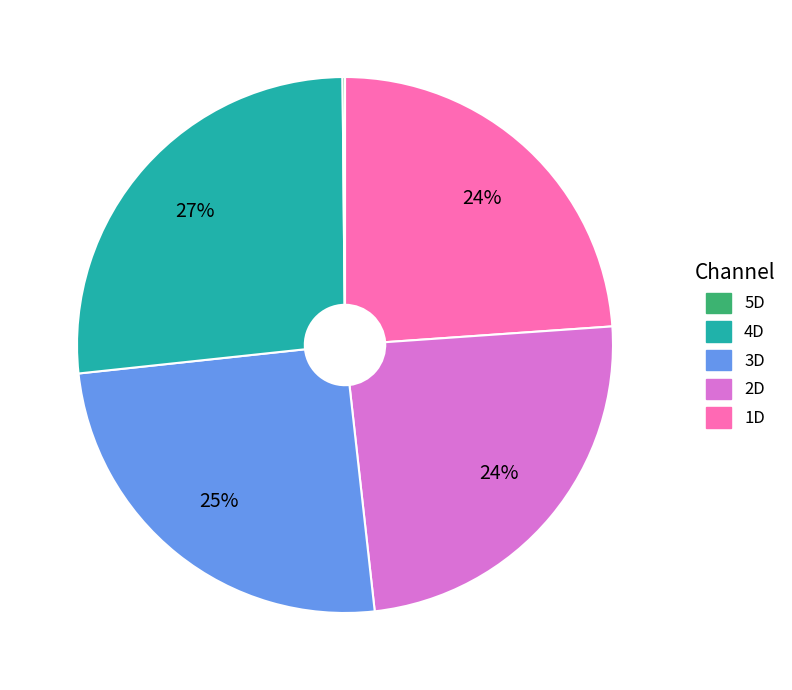

Is there a majority slice in this chart?

No